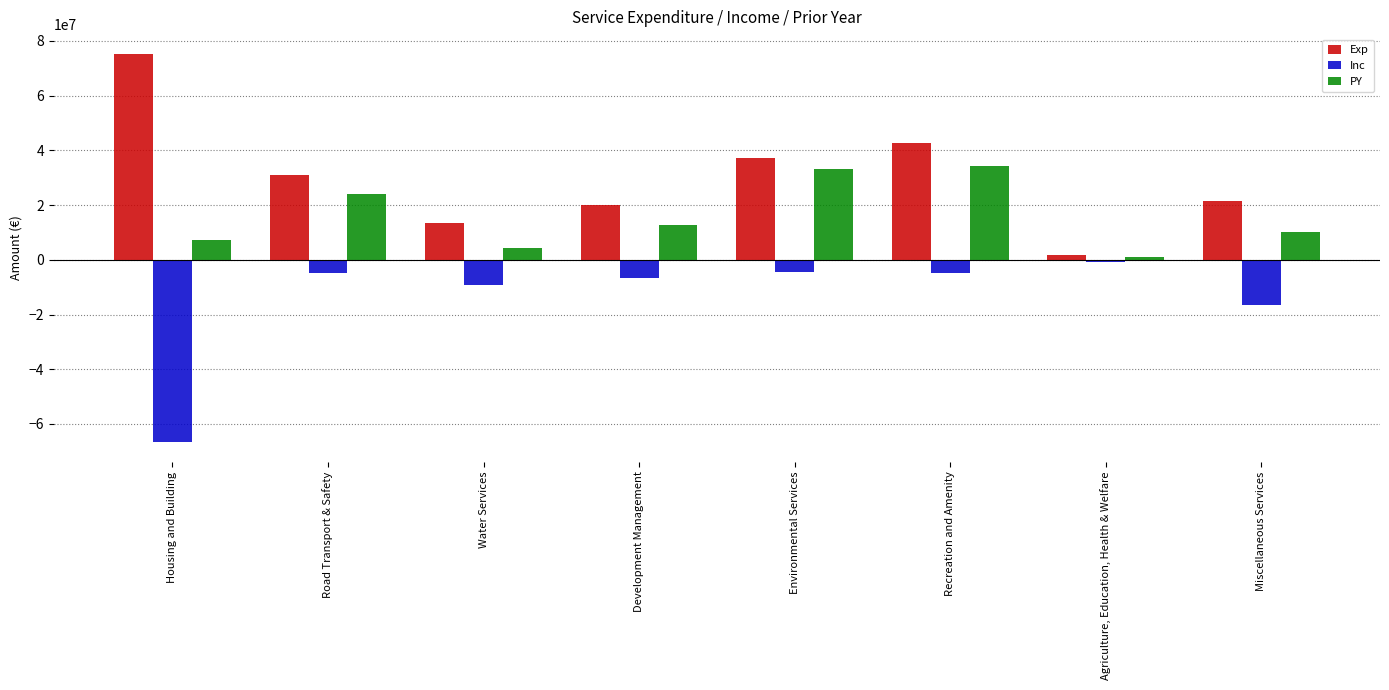

List the series in order of their overall mean, highest first.

Exp, PY, Inc